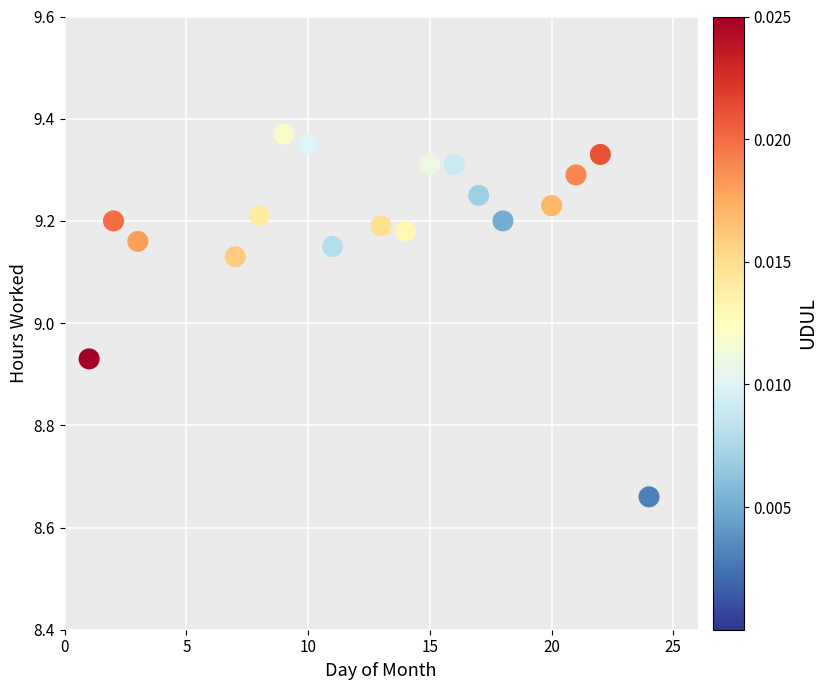

What is the range of Y values (max minus min)?

0.7